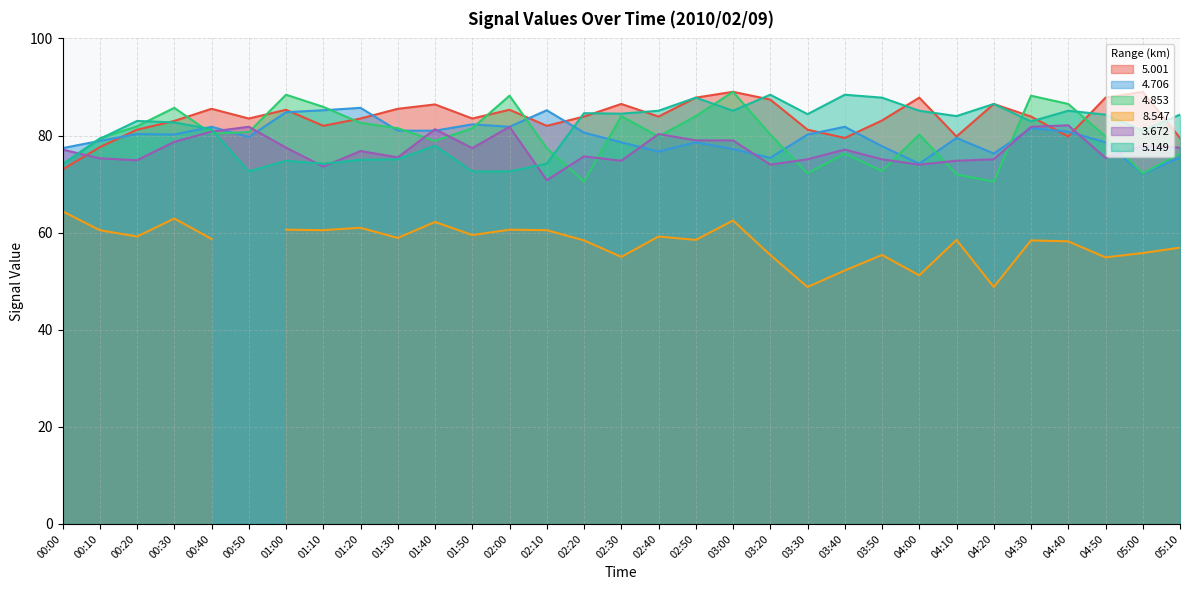

What is the difference between the second highest and minimum values in the   4.853 series?

17.9